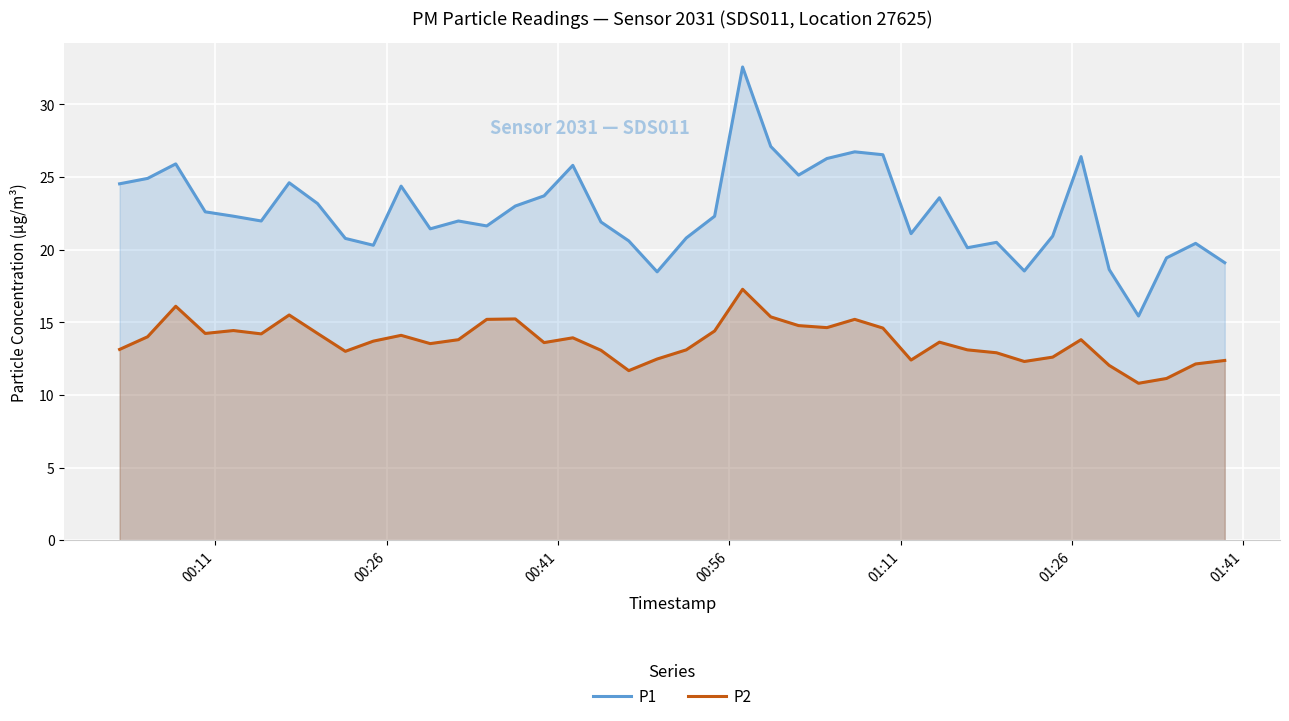

True or false: P2 and P1 cross at least once.

False